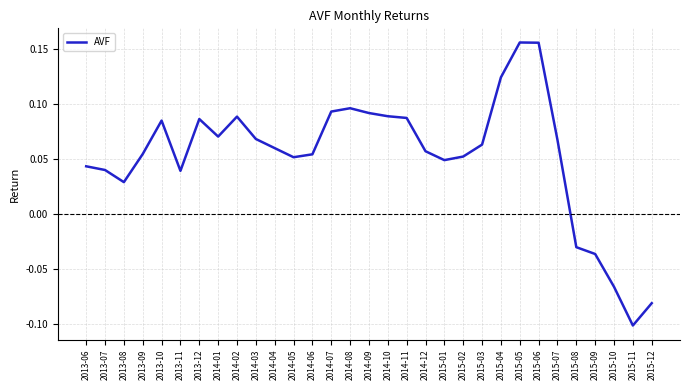

At which category does the chart reach its minimum across all series?

2015-11